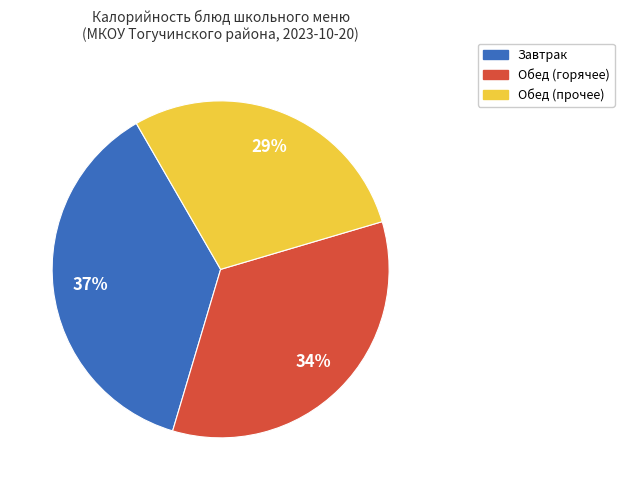

Does any single category account for the majority?

No